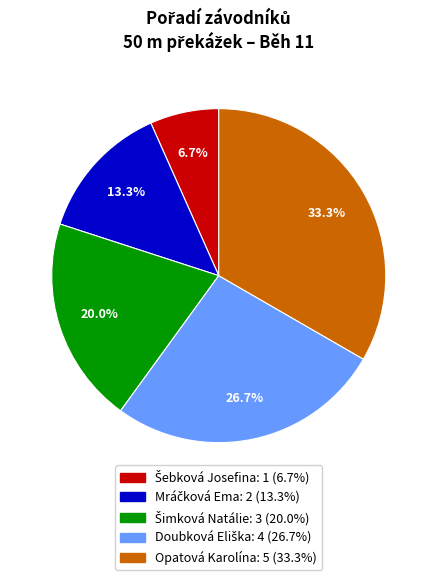

Which category has the biggest portion of the pie?

Opatová Karolína